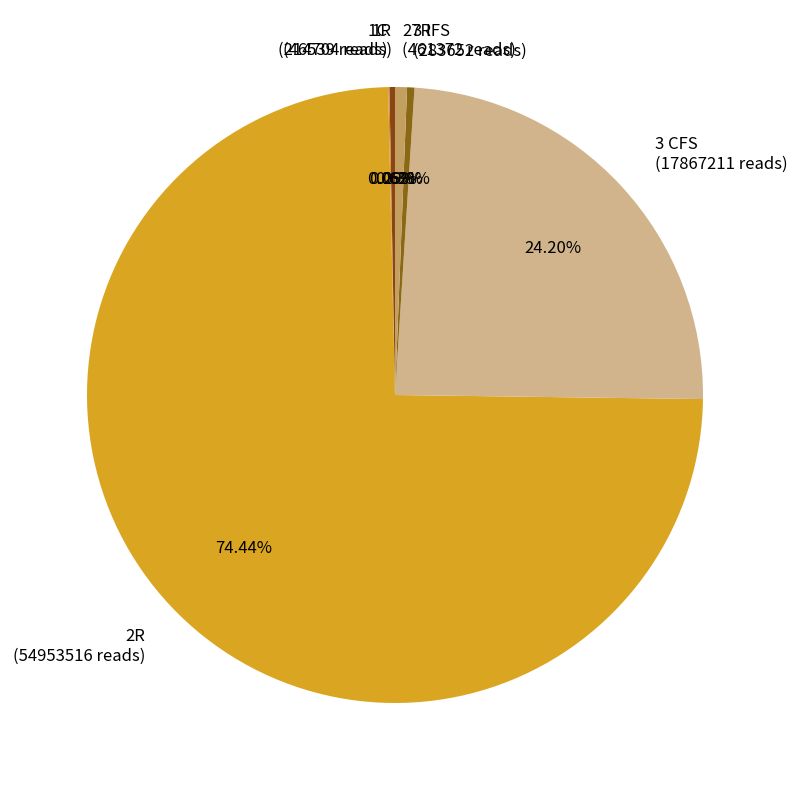

Does any single category account for the majority?

Yes